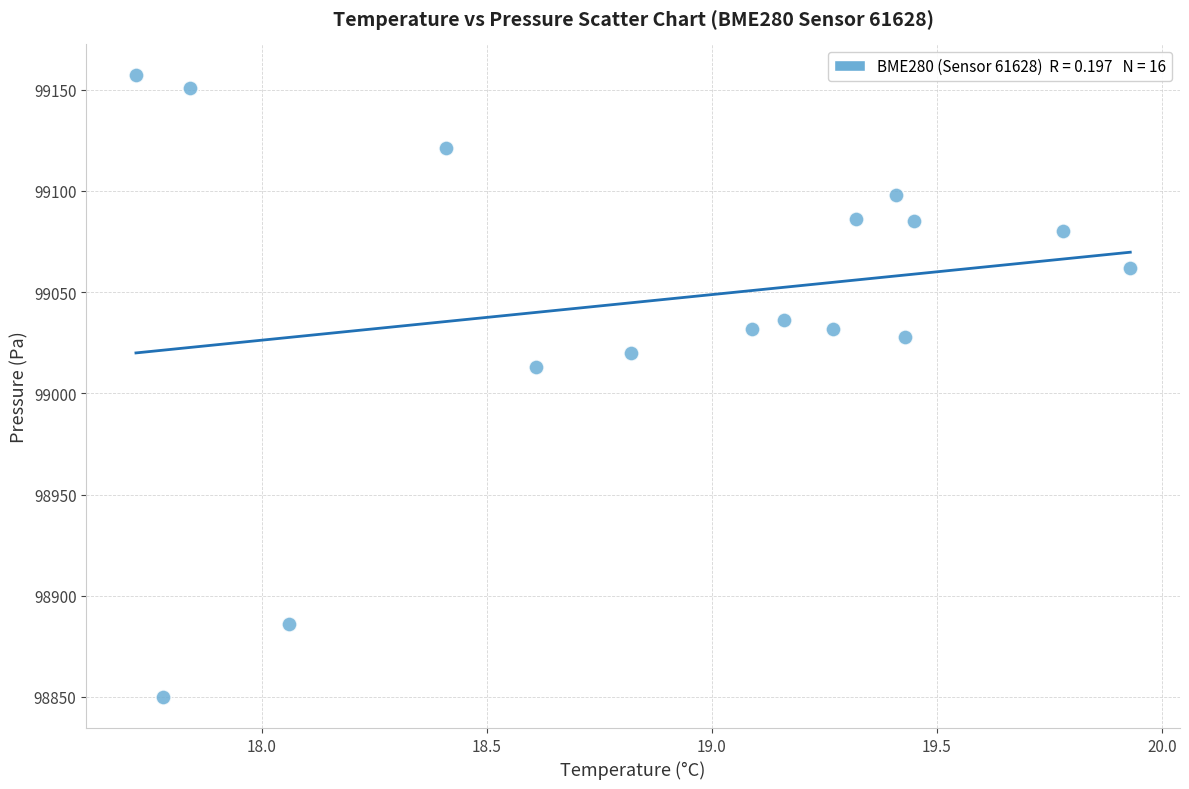

What is the range of Y values (max minus min)?

307